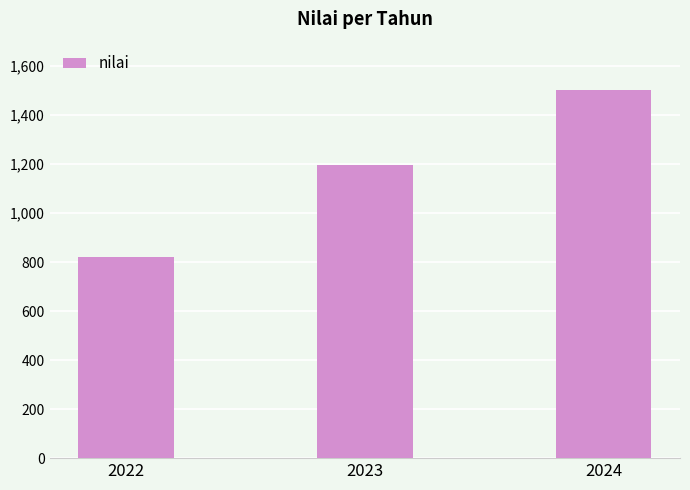

How many categories are shown in the chart?

3